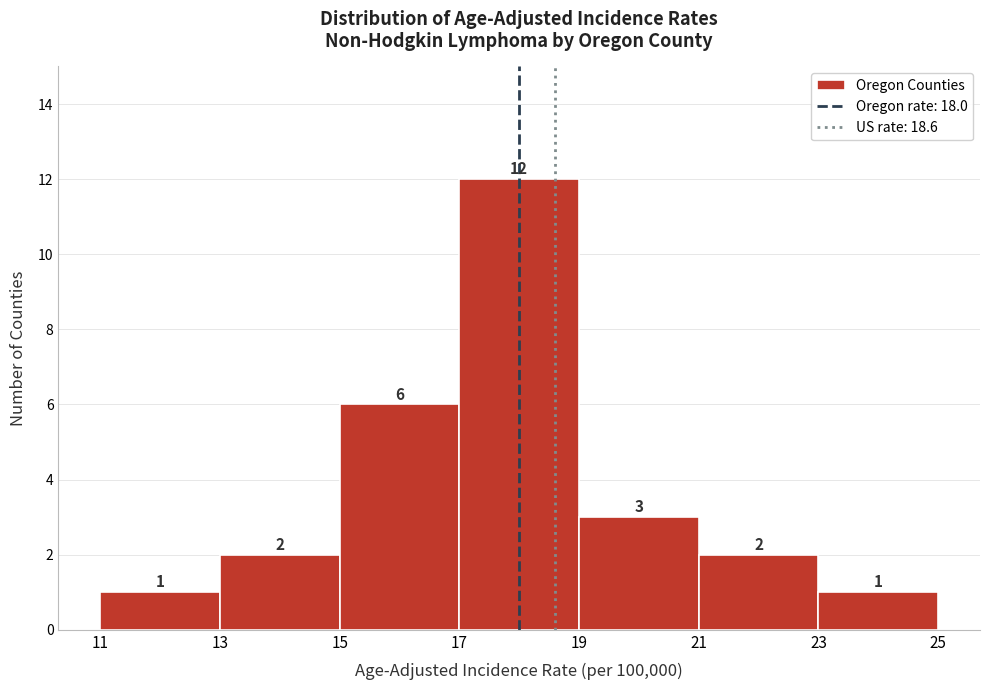

Reading left to right, transcribe this chart: for each bar, give the range it covers on the x-axis and its height.

11 to 13: 1
13 to 15: 2
15 to 17: 6
17 to 19: 12
19 to 21: 3
21 to 23: 2
23 to 25: 1